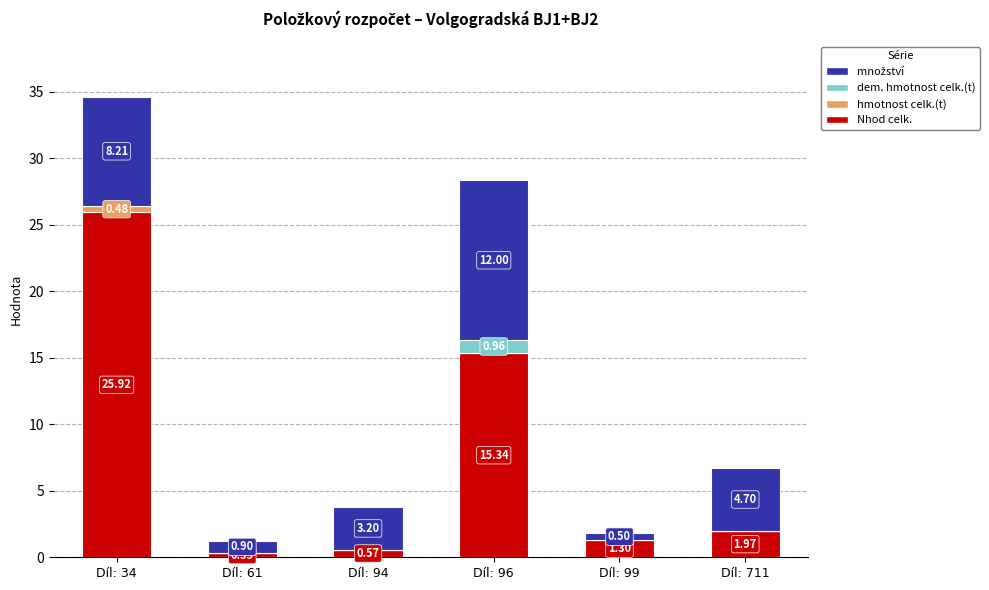

What is the sum of the Nhod celk. values at Díl: 94 and Díl: 711?

2.5